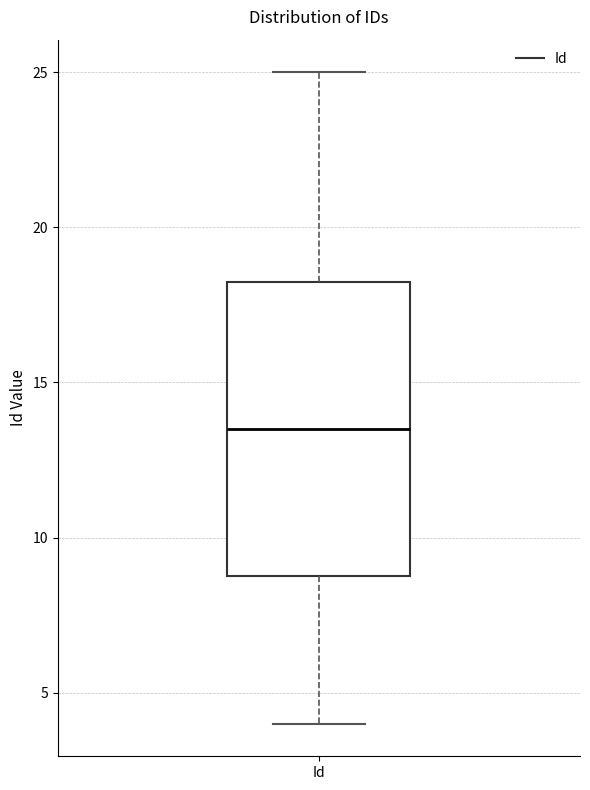

Transcribe this box plot: give where the median line is, the range the box spans, and where the two whiskers end, as read against the y-axis. The values are not printed on the chart, so give them approximately, as read against the axis.

median 13.5, box 9.0 to 18.5, whiskers 4.0 to 25.0